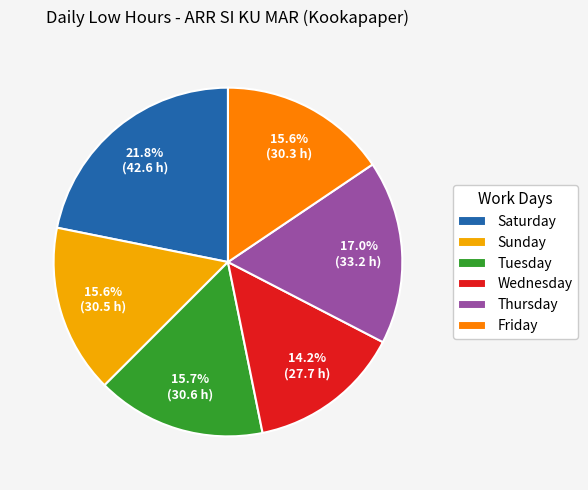

Is there a majority slice in this chart?

No